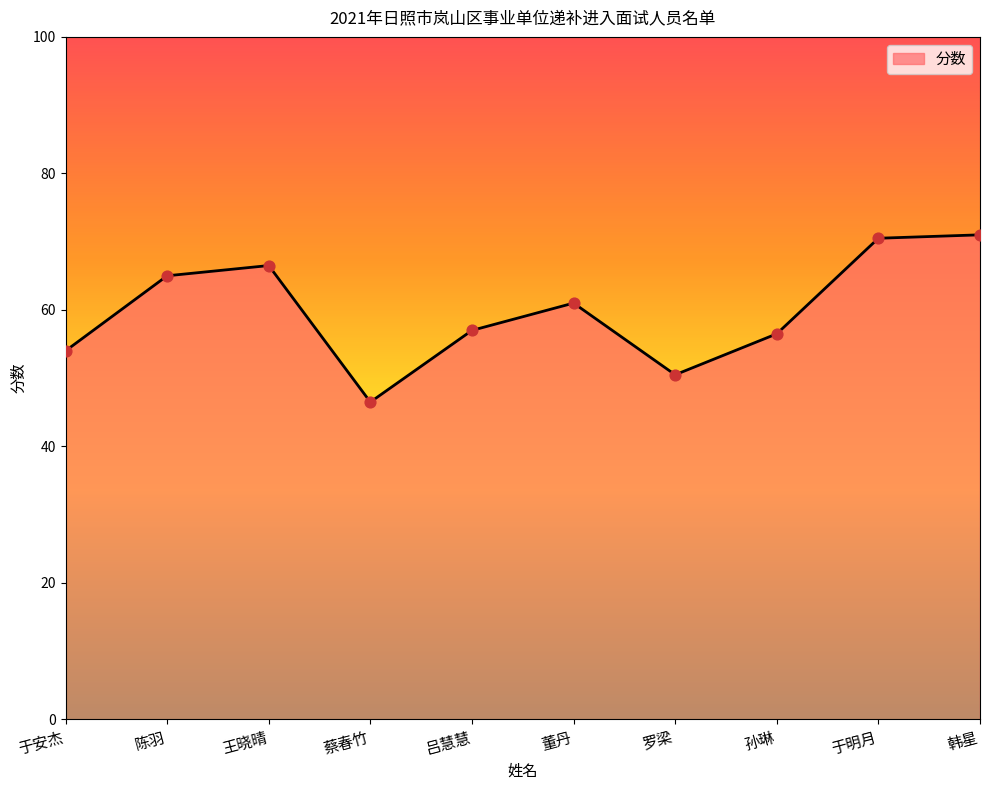

Between 董丹 and 陈羽, which is larger?

陈羽